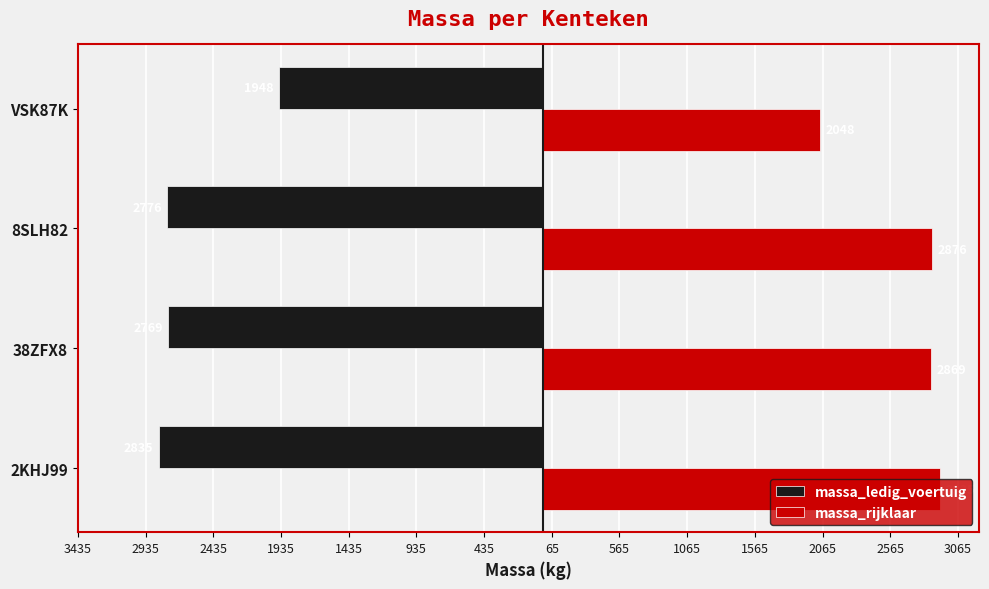

What are all the series names shown in the legend?

massa_ledig_voertuig, massa_rijklaar